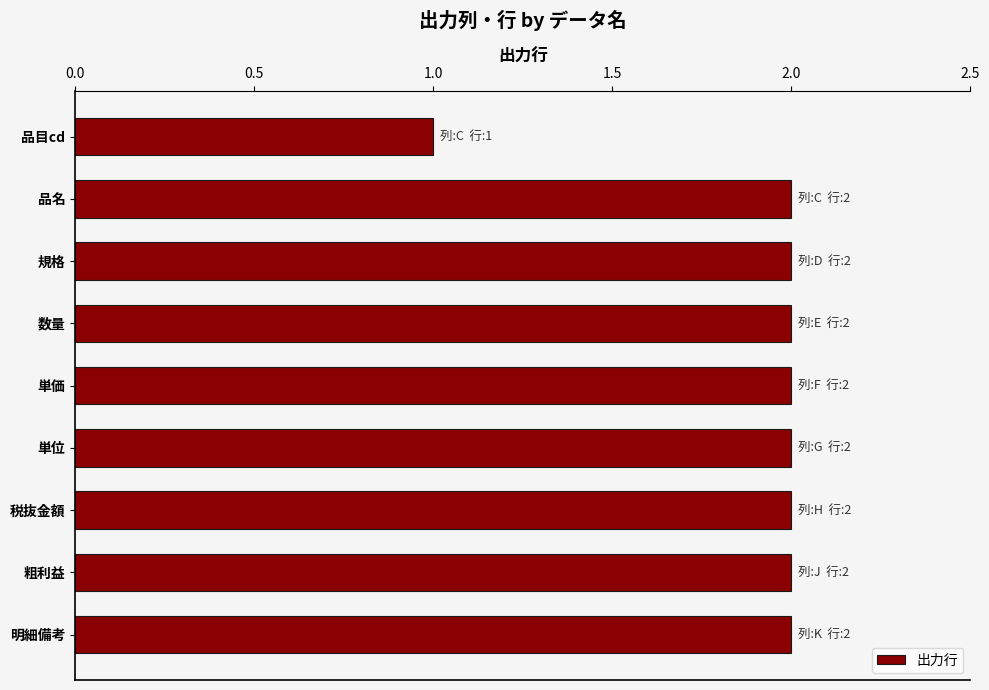

Reading top to bottom, transcribe all the data shown in this chart.

1	2	2	2	2	2	2	2	2